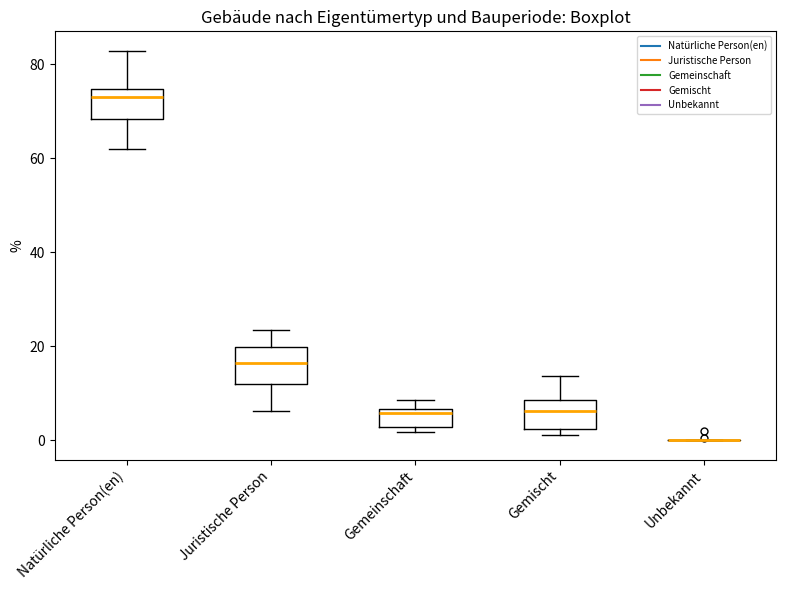

Reading left to right, transcribe this box plot: for each box, give where its median line is, the range the box spans, and where its two whiskers end, as read against the y-axis. The values are not printed on the chart, so give them approximately, as read against the axis.

Natürliche Person(en): median 74 (just below the box's upper edge), box 68 to 74, whiskers 62 to 82
Juristische Person: median 16, box 12 to 20, whiskers 6 to 24
Gemeinschaft: median 6 (just below the box's upper edge), box 2 to 6, whiskers 2 (just below the box's lower edge) to 8
Gemischt: median 6, box 2 to 8, whiskers 2 (just below the box's lower edge) to 14
Unbekannt: box collapsed to a line at 0, whiskers 0 to 0